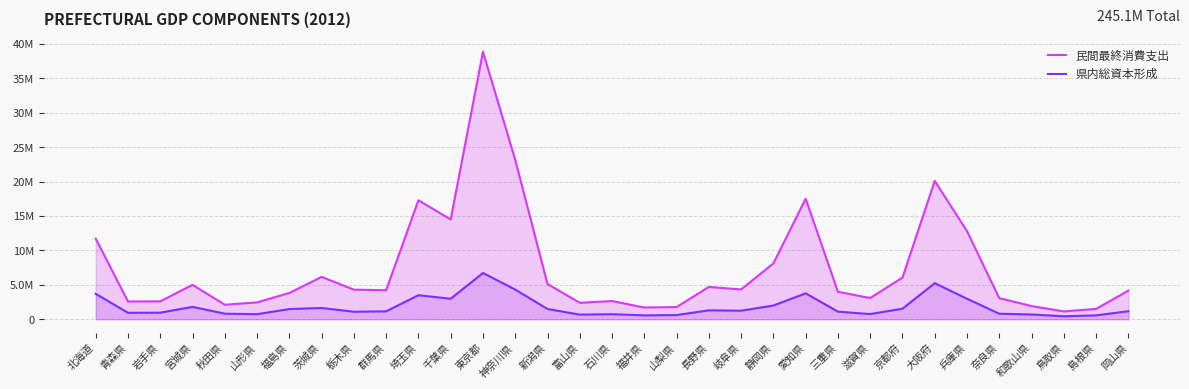

Between 茨城県 and 滋賀県, which series saw the biggest shift?

民間最終消費支出